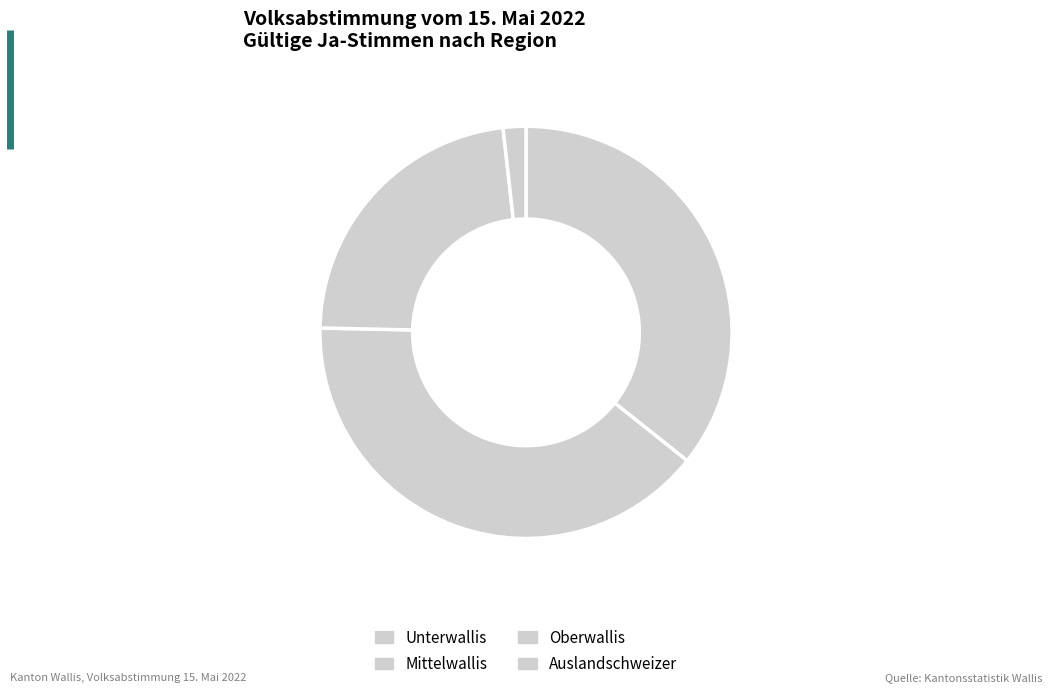

The Oberwallis slice represents 41% of the pie. True or false?

False